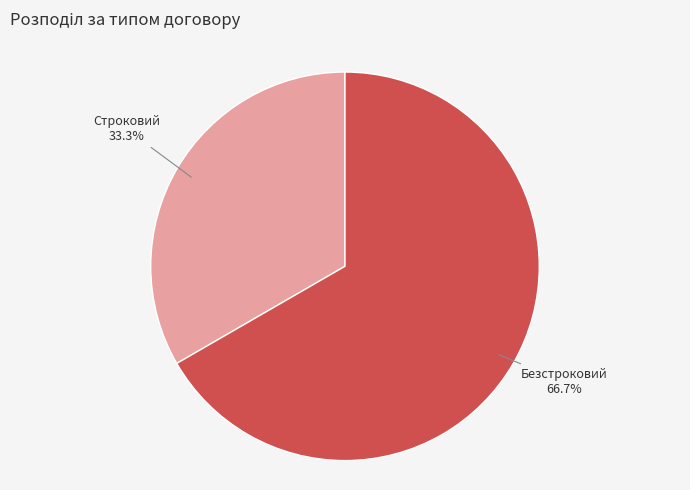

What percentage is the Строковий slice, to the nearest percent?

33%